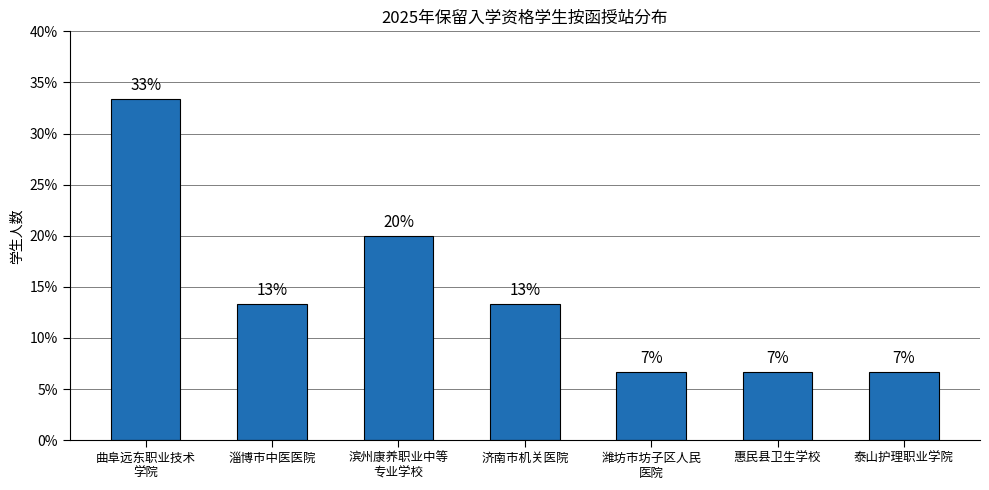

What is the average value?

0.1